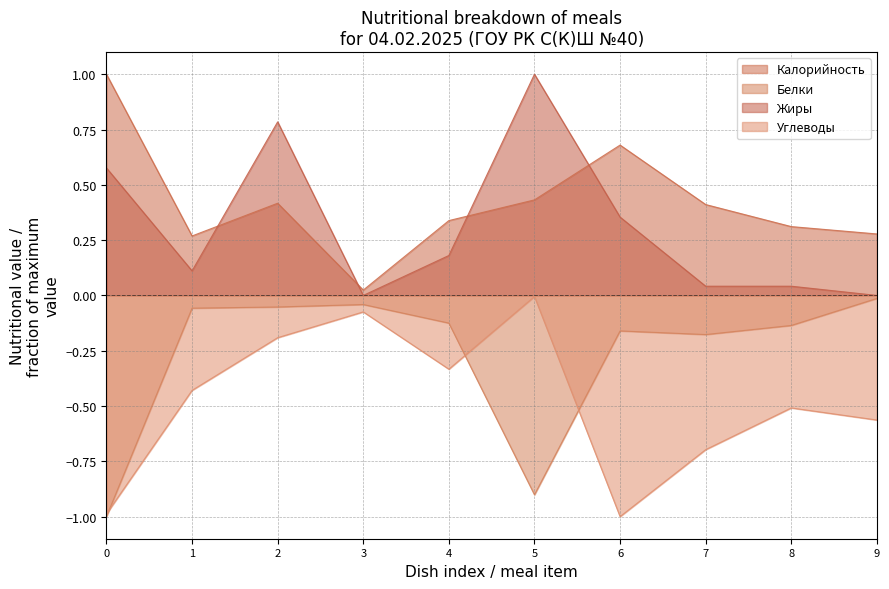

The value of Калорийность at 6 is 0.7. True or false?

True